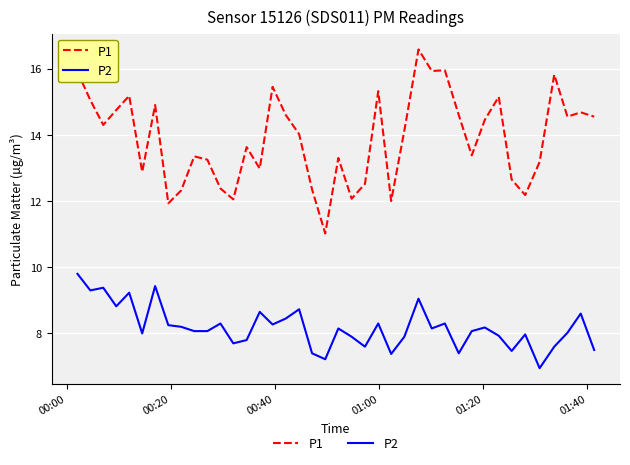

What are all the series names shown in the legend?

P1, P2